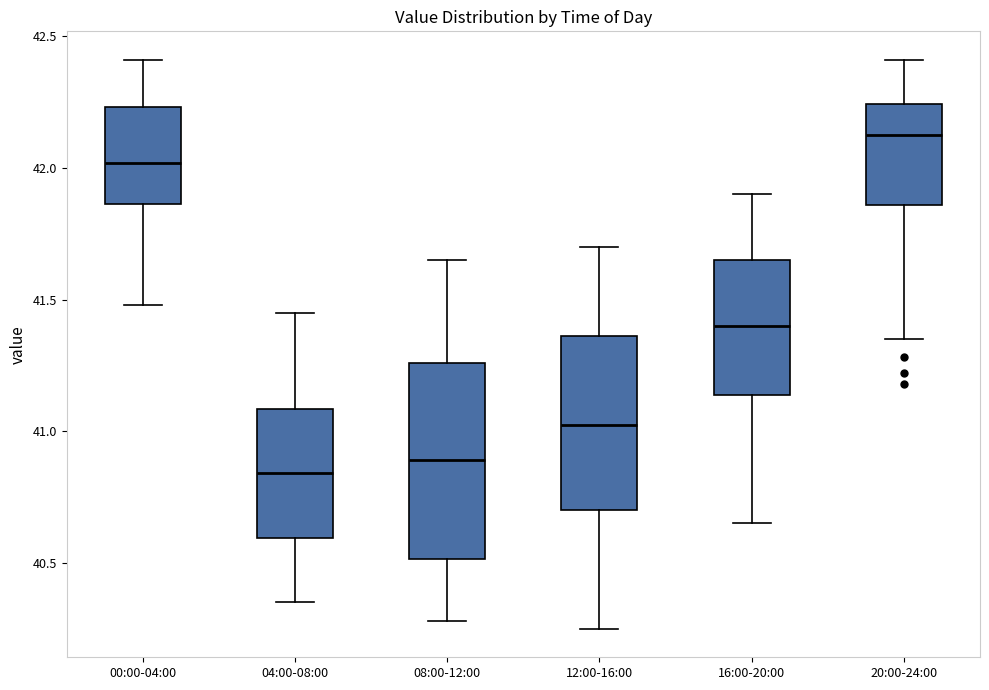

Comparing the boxes themselves (not the whiskers), which one is the tallest?

08:00-12:00